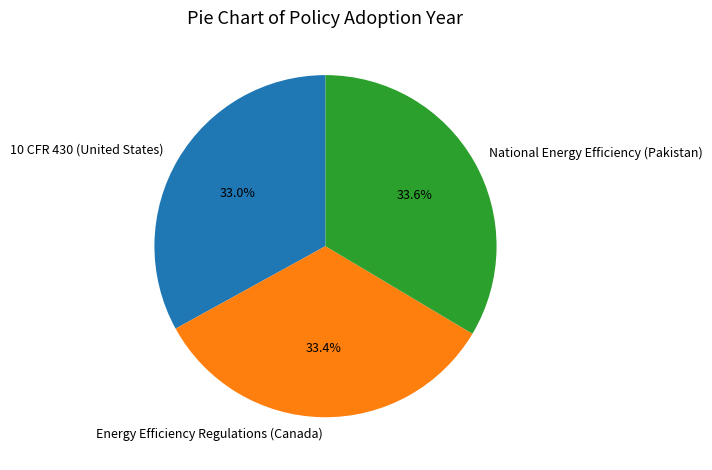

Does any single category account for the majority?

No